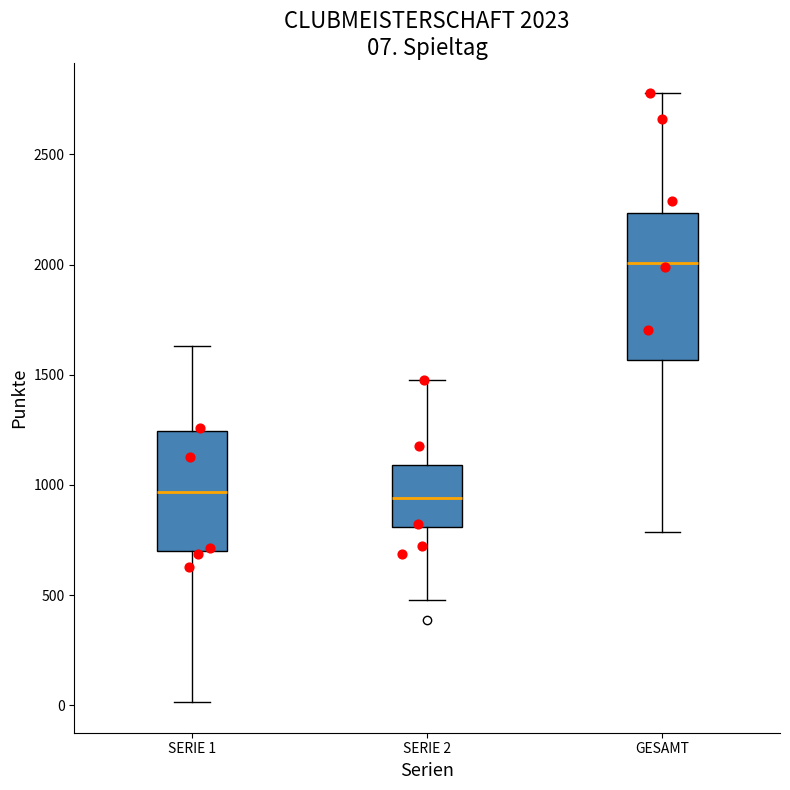

Comparing the boxes themselves (not the whiskers), which one is the tallest?

GESAMT